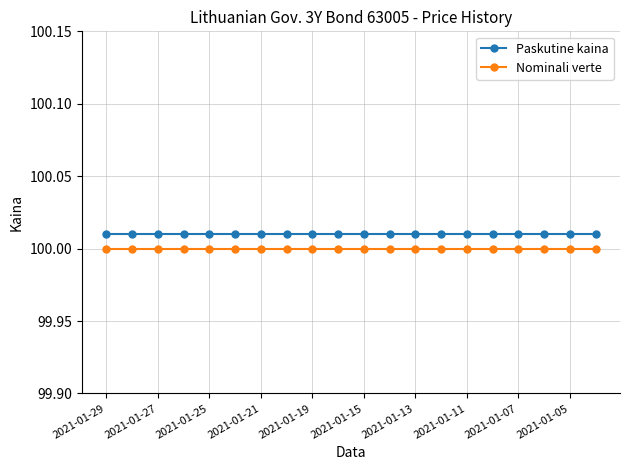

Rank the series by their maximum value, from highest to lowest.

Paskutine kaina, Nominali verte